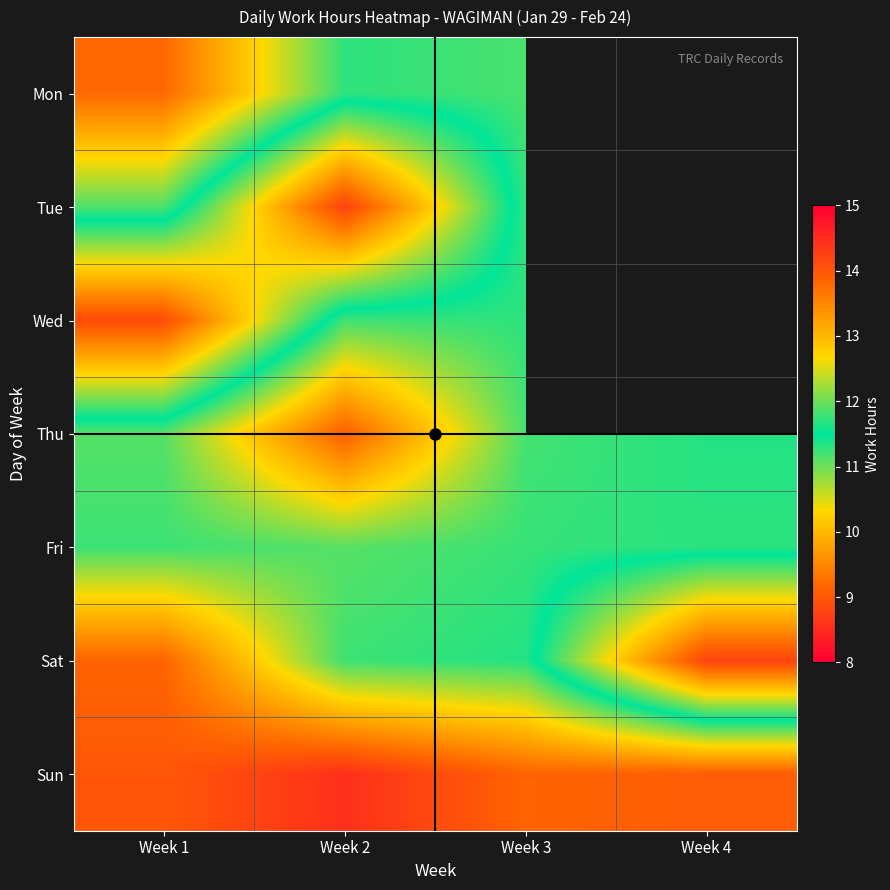

True or false: Tue has a value of 5.3 at Week 2.

False